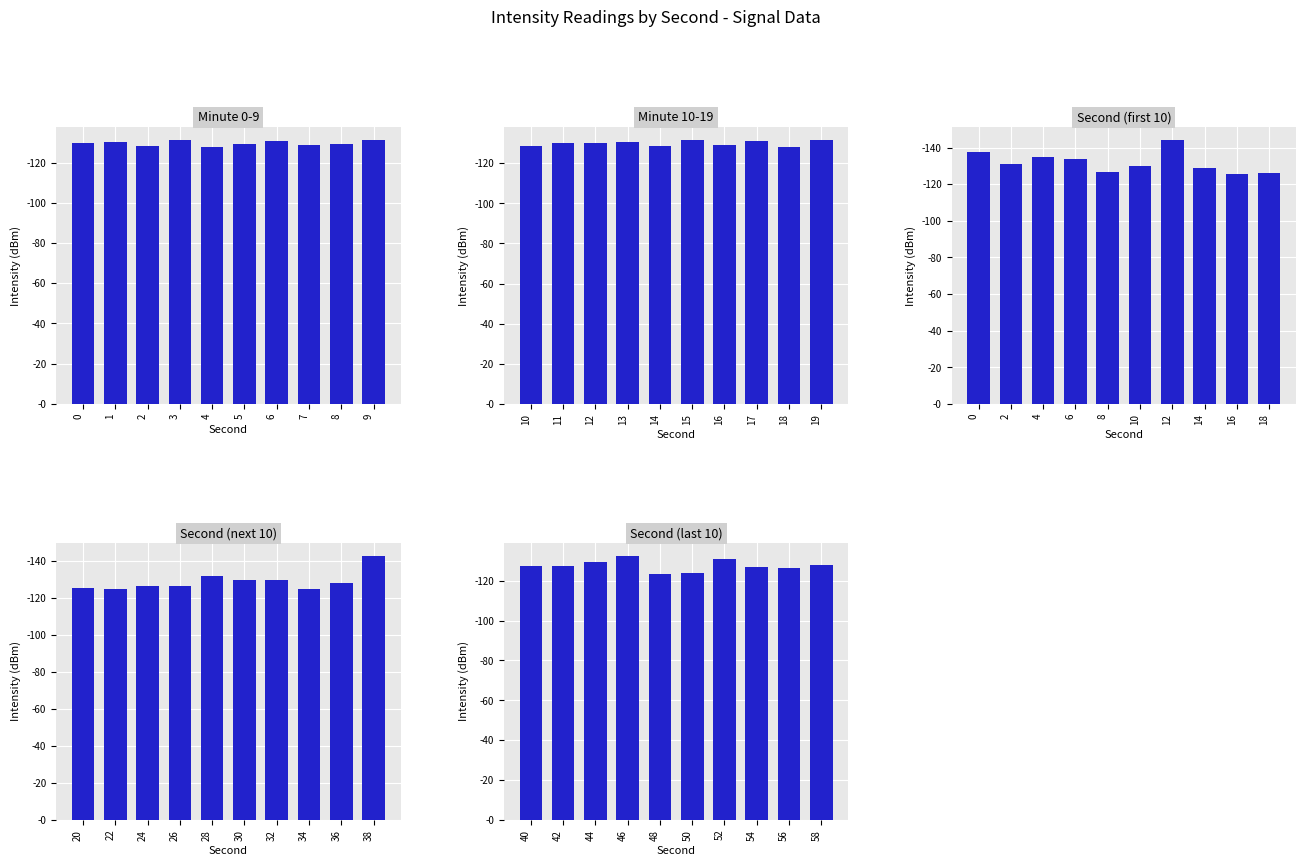

What is the difference between the maximum and second lowest values in the Second (next 10) series?

17.8